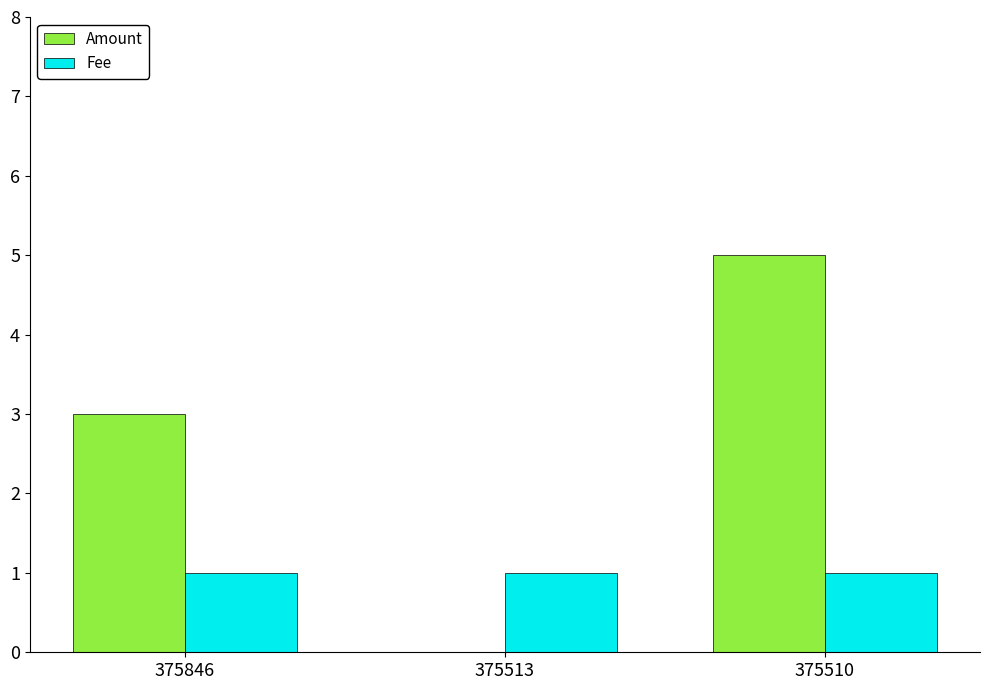

At which label does Amount reach its peak?

375510